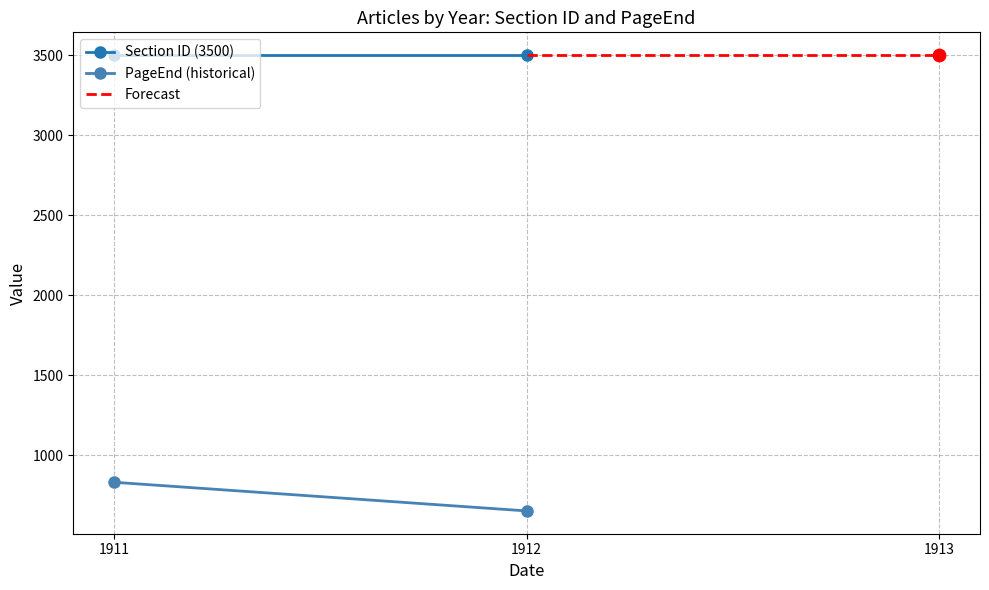

At how many categories does at least one series exceed 2493?

2